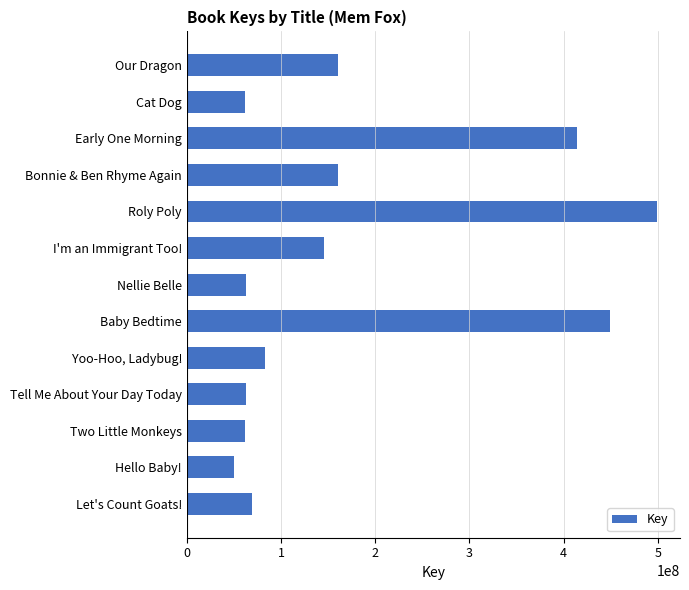

What is the maximum value shown in the chart?

498709053